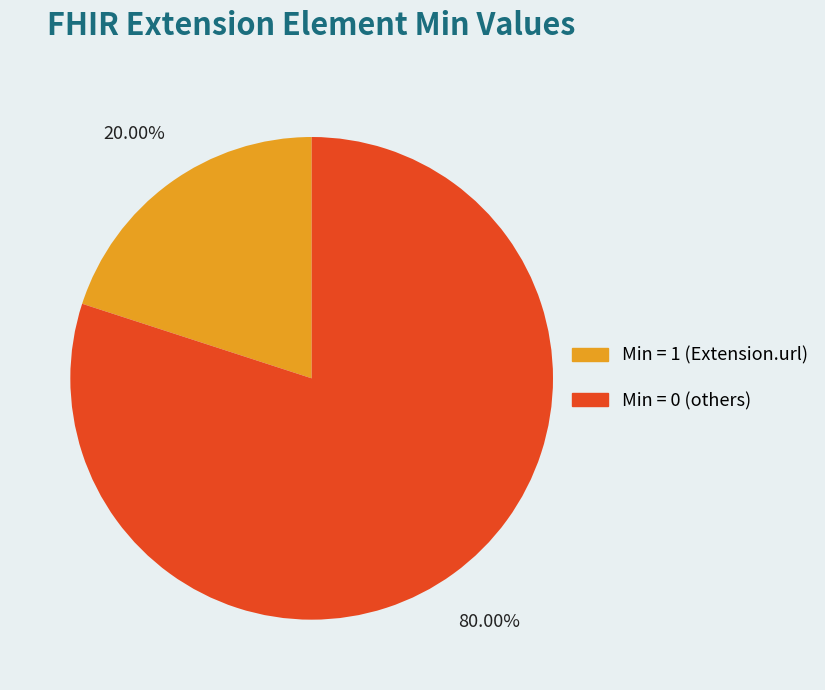

Is there a majority slice in this chart?

Yes